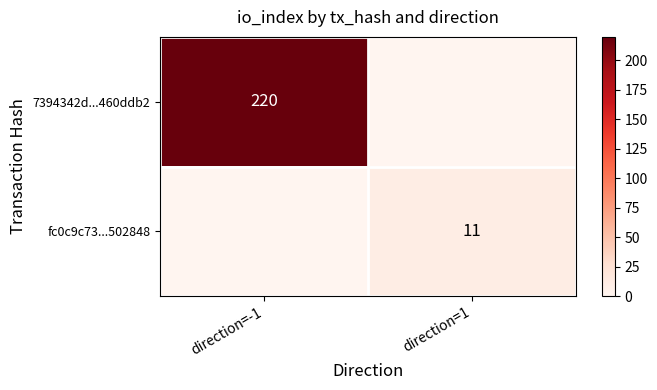

What is the total value across all series at direction=-1?

220